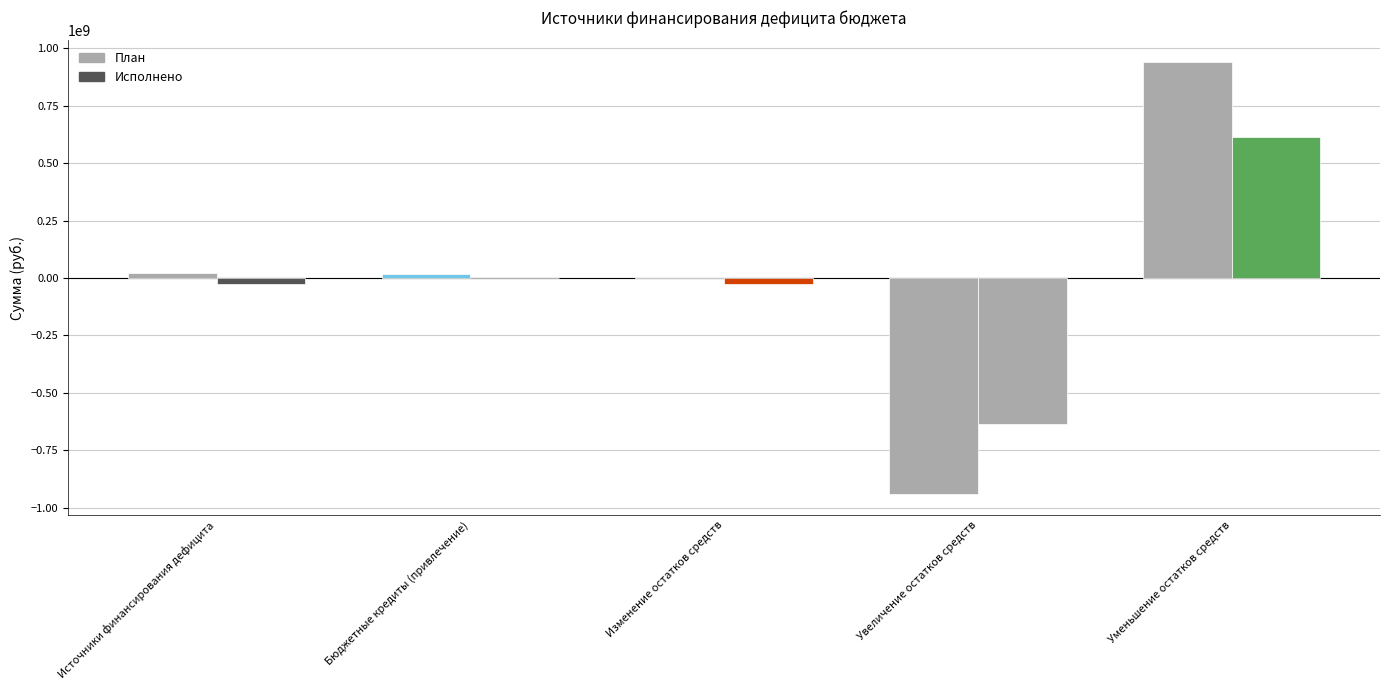

List the series in order of their peak value, highest first.

План, Исполнено